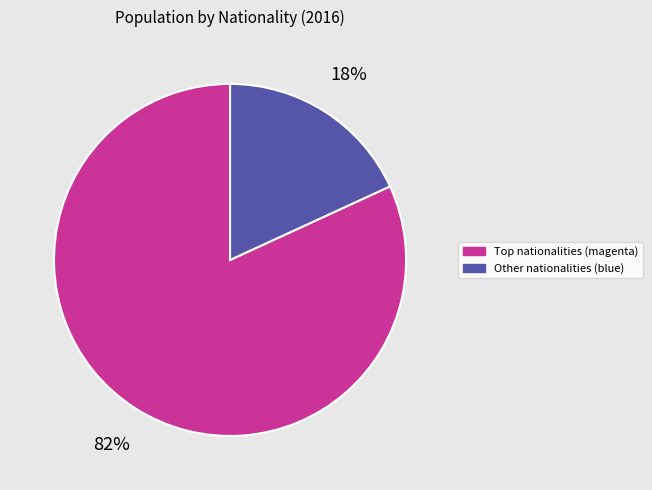

To the nearest percent, what is the difference between the largest and smallest slice percentages?

64%